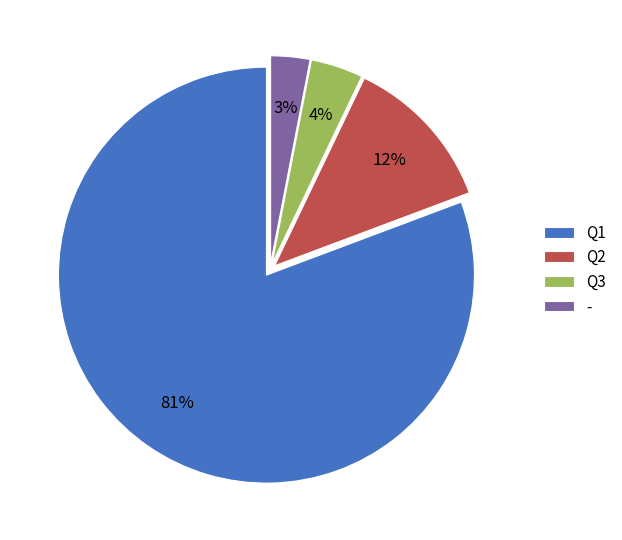

True or false: Q2 accounts for 17% of the total.

False